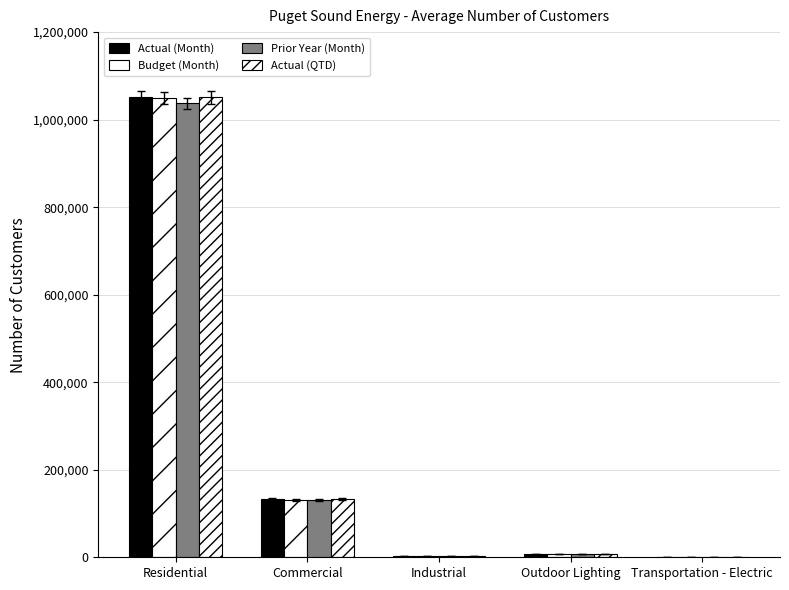

Are the bars horizontal?

No